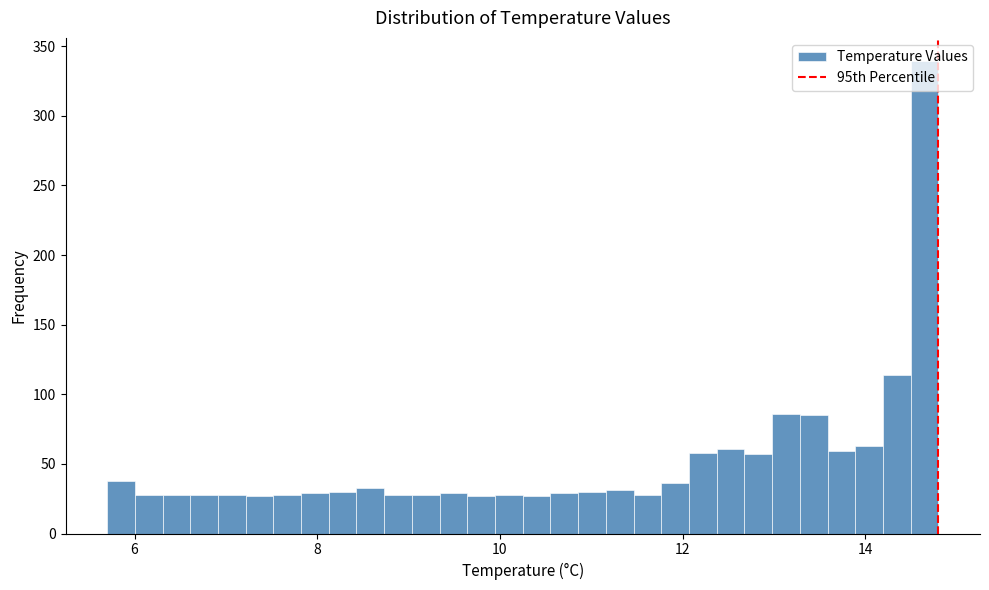

Read against the x-axis, roughly where is the centre of the tallest bar?

14.6